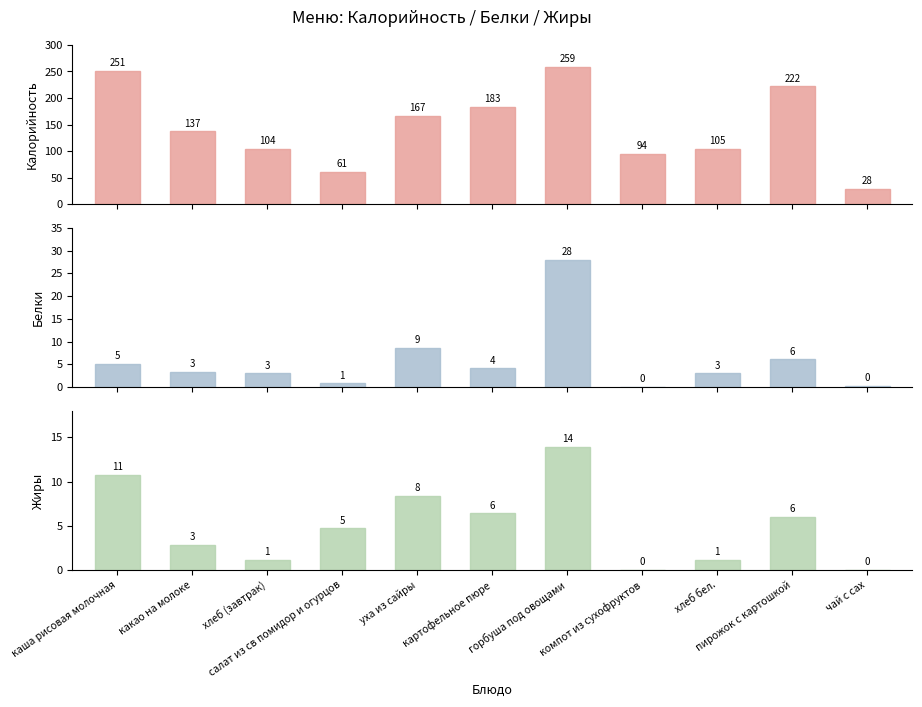

Which series has the largest range (max minus min)?

Калорийность